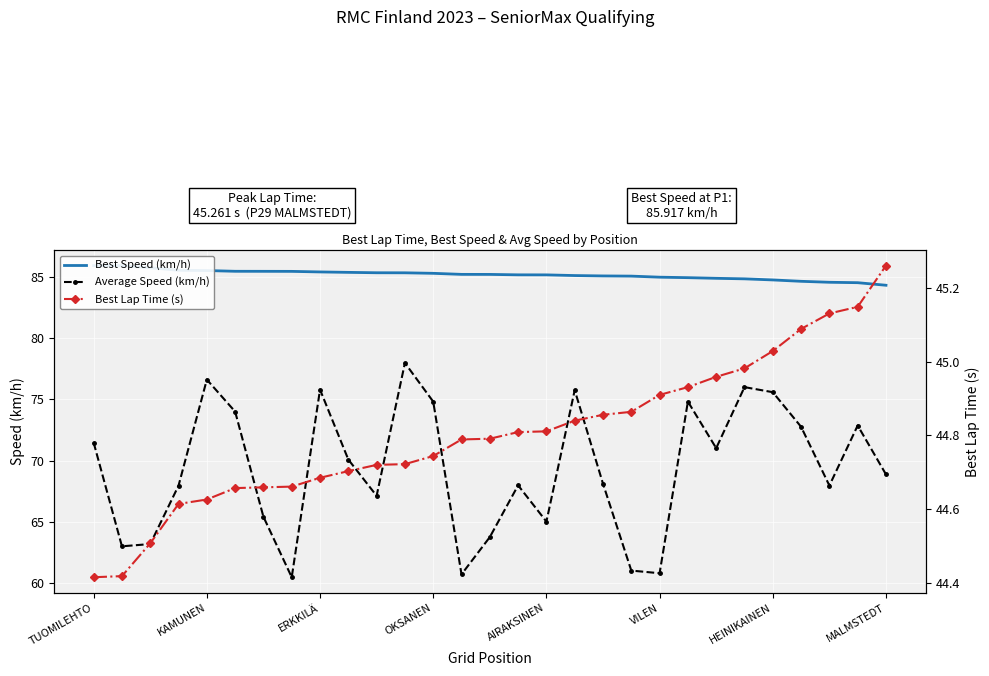

List the series in order of their peak value, highest first.

Best Speed (km/h), Average Speed (km/h), Best Lap Time (s)